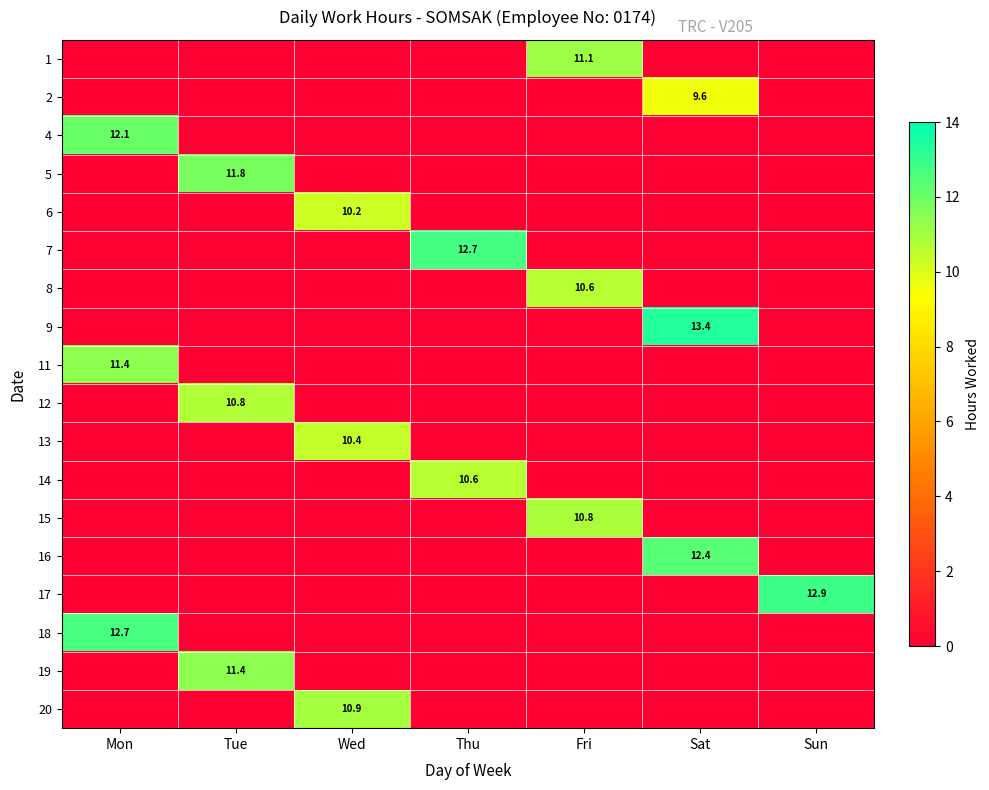

Is the value of 6 at Wed greater than the value of 17 at Sun?

No